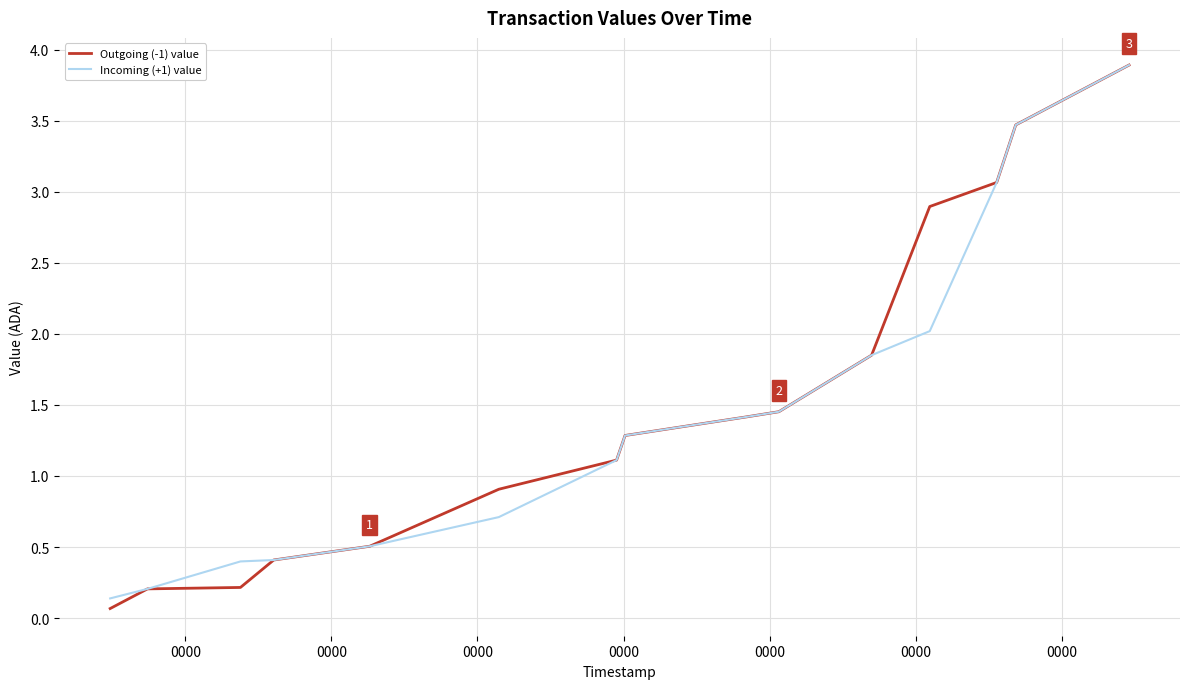

What is the difference between the maximum and minimum values in the Incoming (+1) value series?

3.8